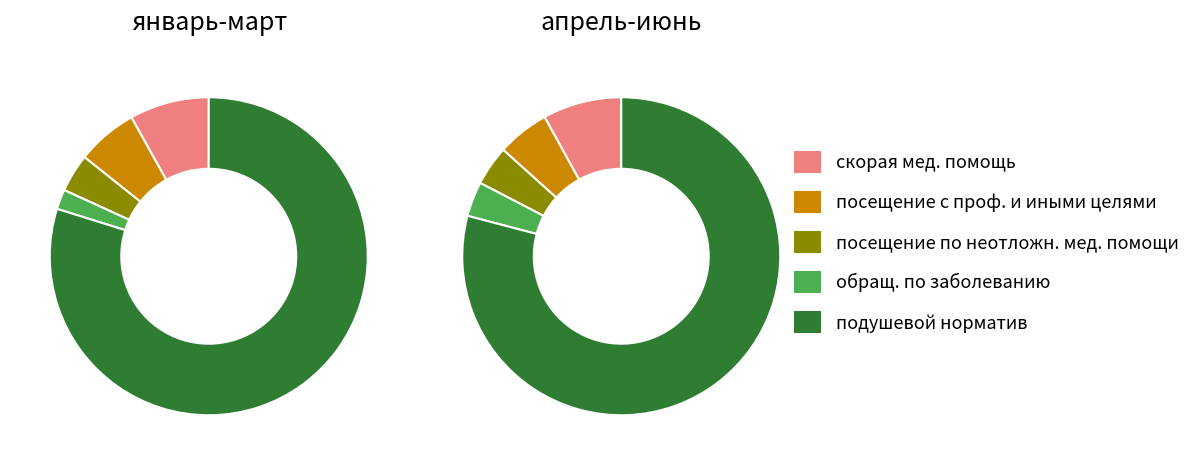

Is it true that скорая медицинская помощь is 8% of the pie?

True